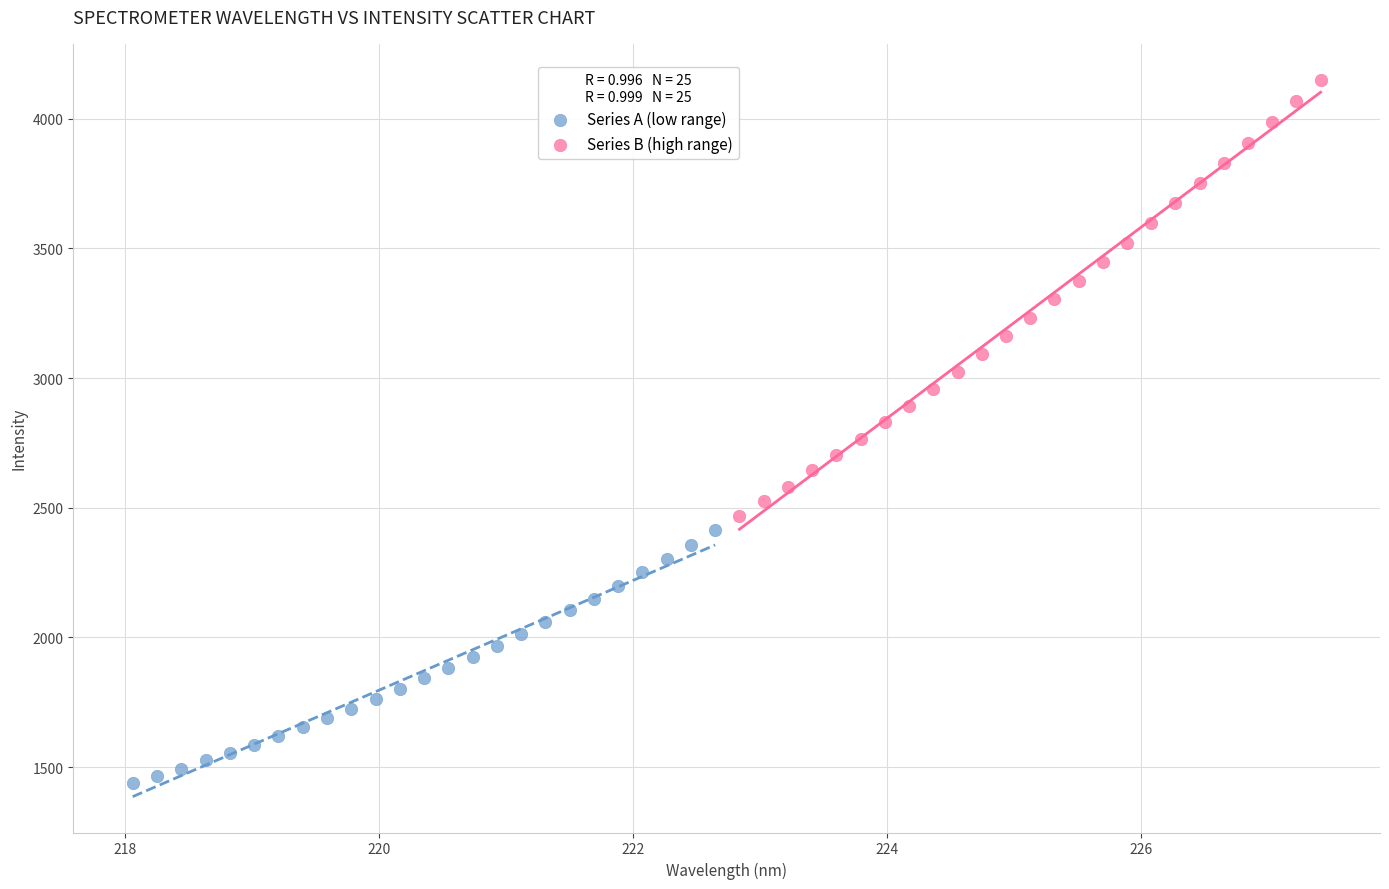

Which series has the widest spread of Y values?

Series B (high range)